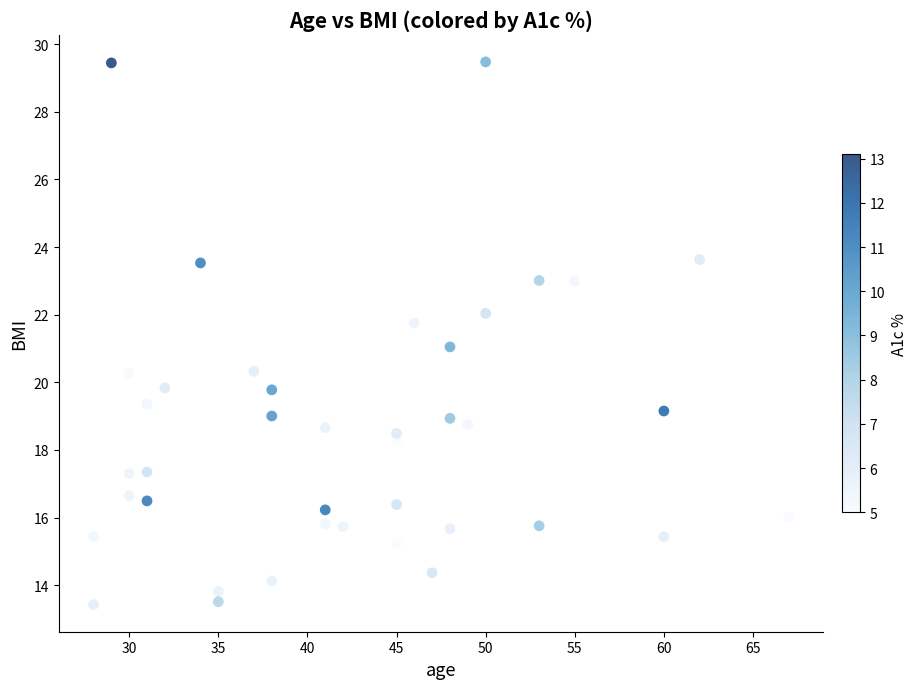

What is the range of X values (max minus min)?

39.0